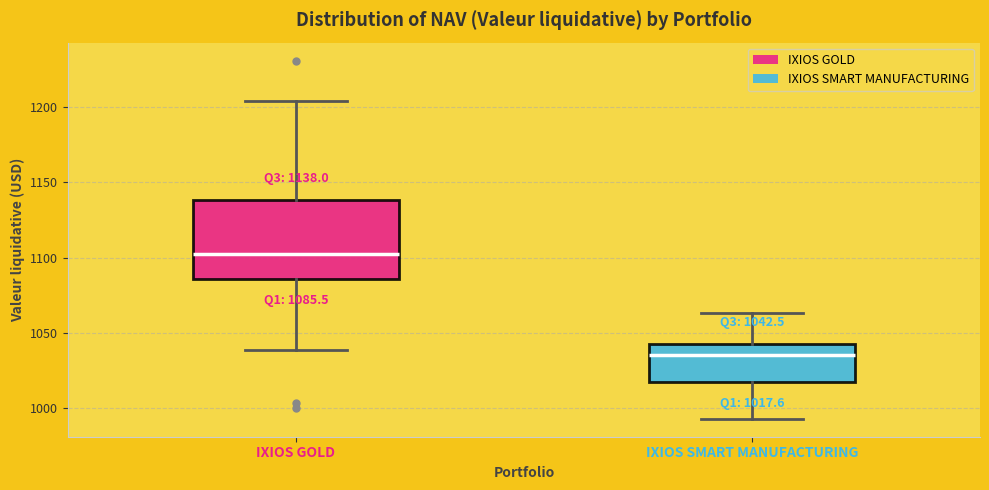

Comparing the boxes themselves (not the whiskers), which one is the tallest?

IXIOS GOLD